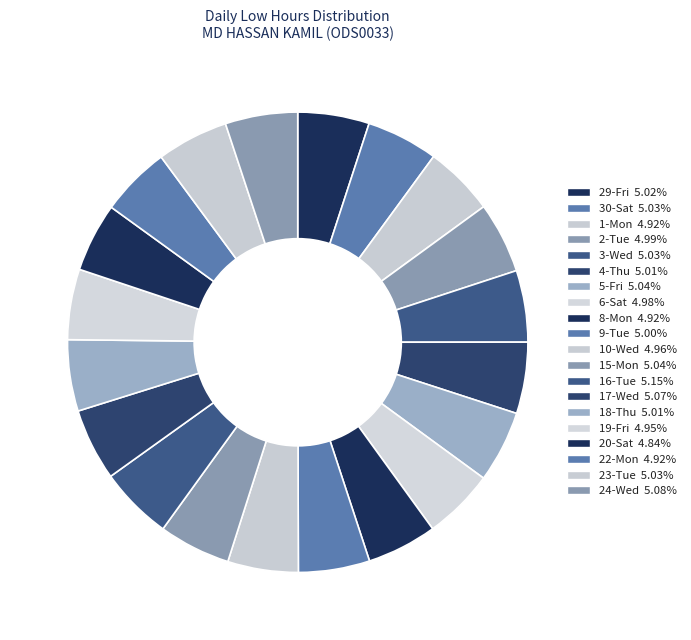

Which slice is the smallest?

20-Sat